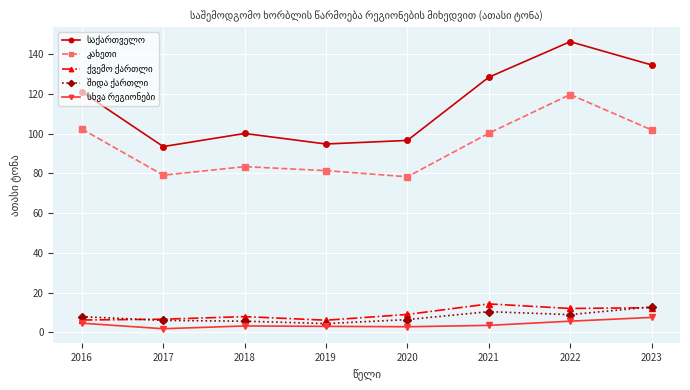

Count the number of data series in this chart.

5